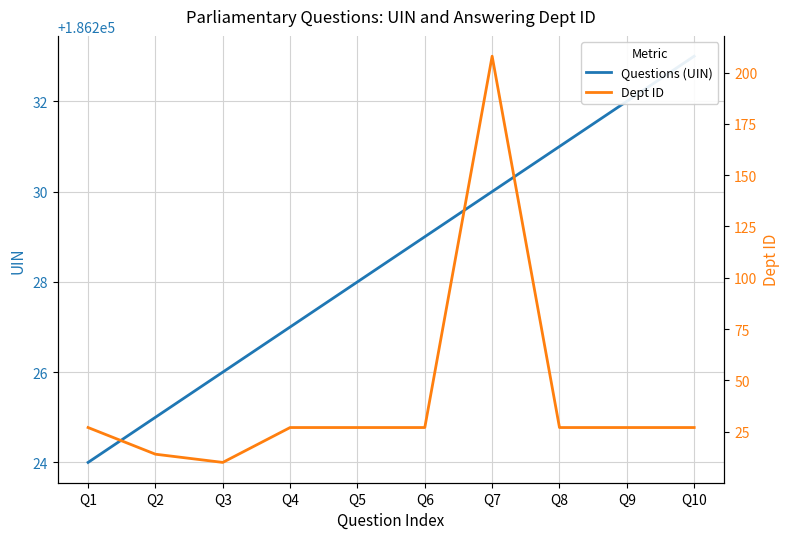

Which series has the largest total across all categories?

Questions (UIN)